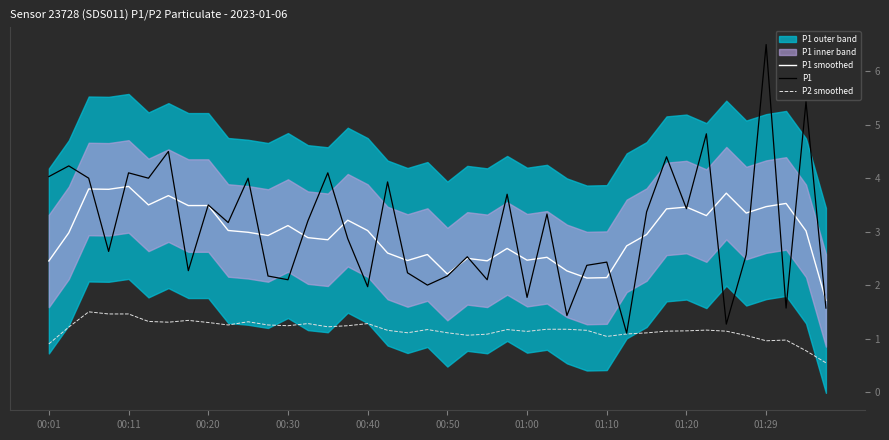

True or false: P1 has a value of 3.5 at 00:20.

True